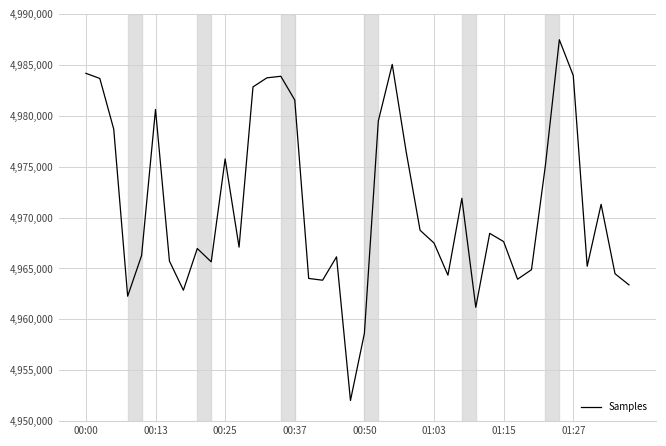

What is the difference between the maximum and minimum values?

35432